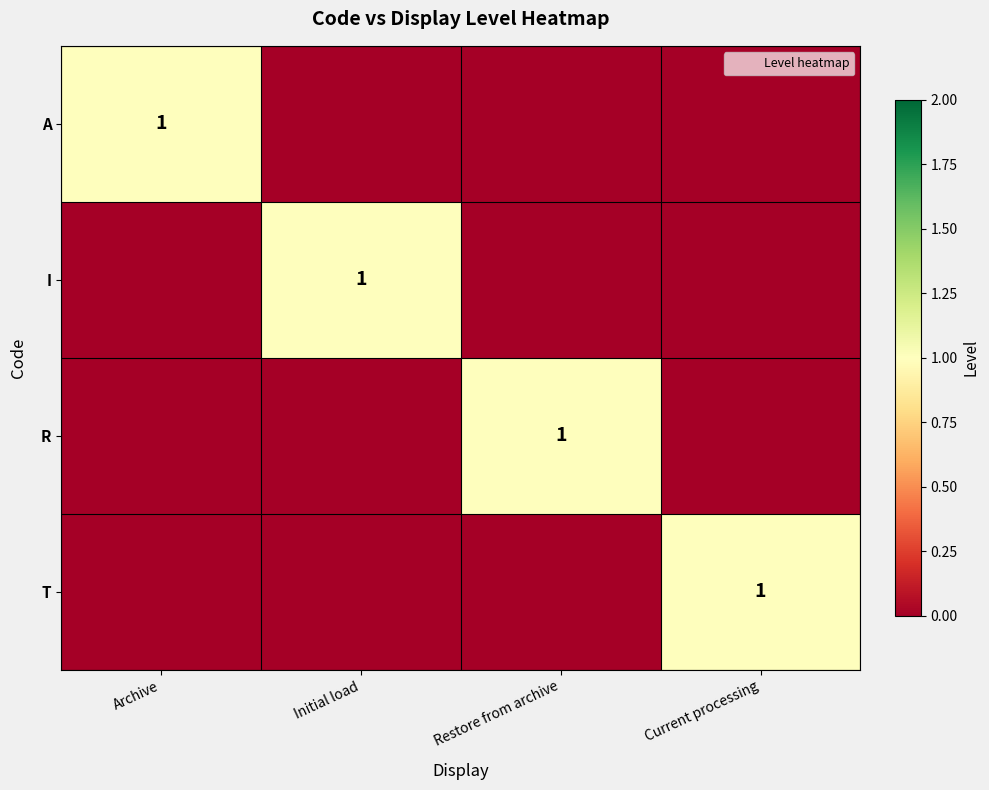

What is the total value across all series at Current processing?

1